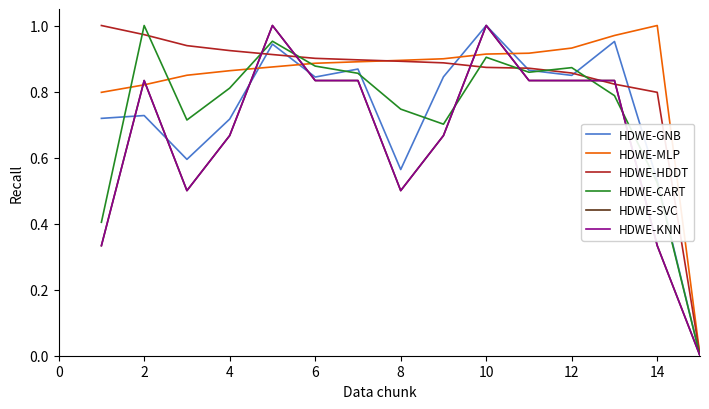

Is this an area chart (filled region under the line)?

No